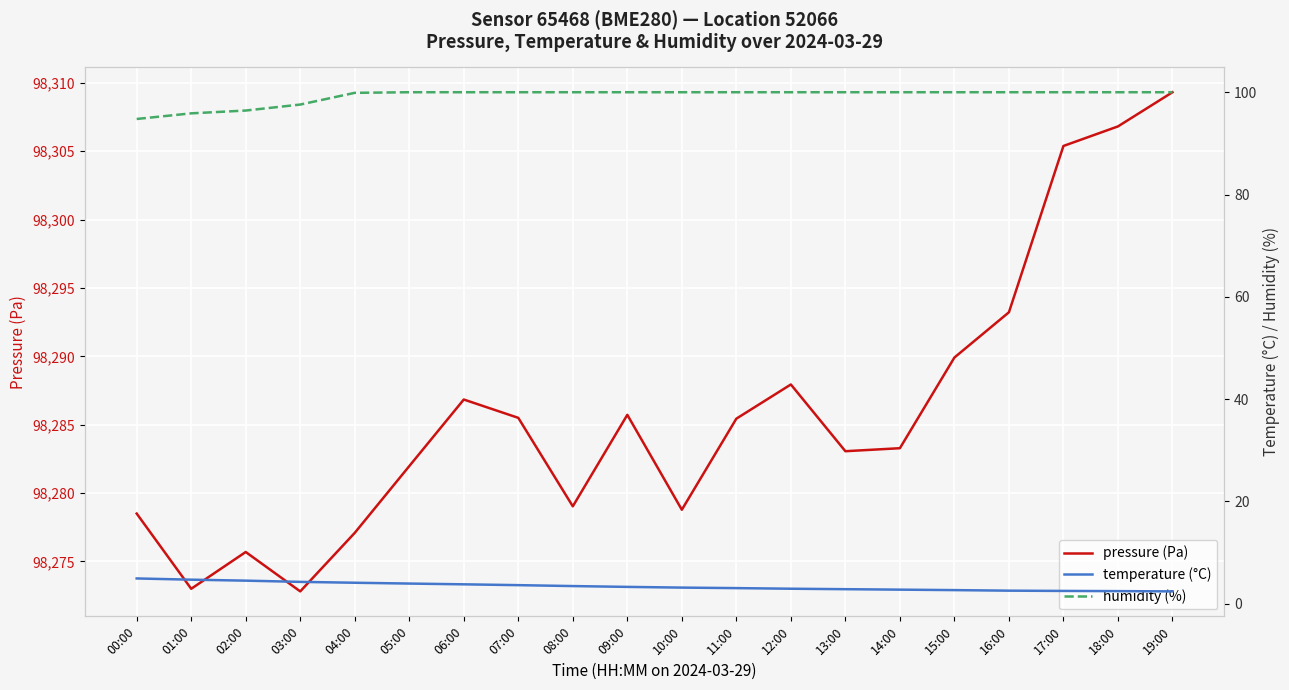

How many values in the pressure (Pa) series are below 98285?

10